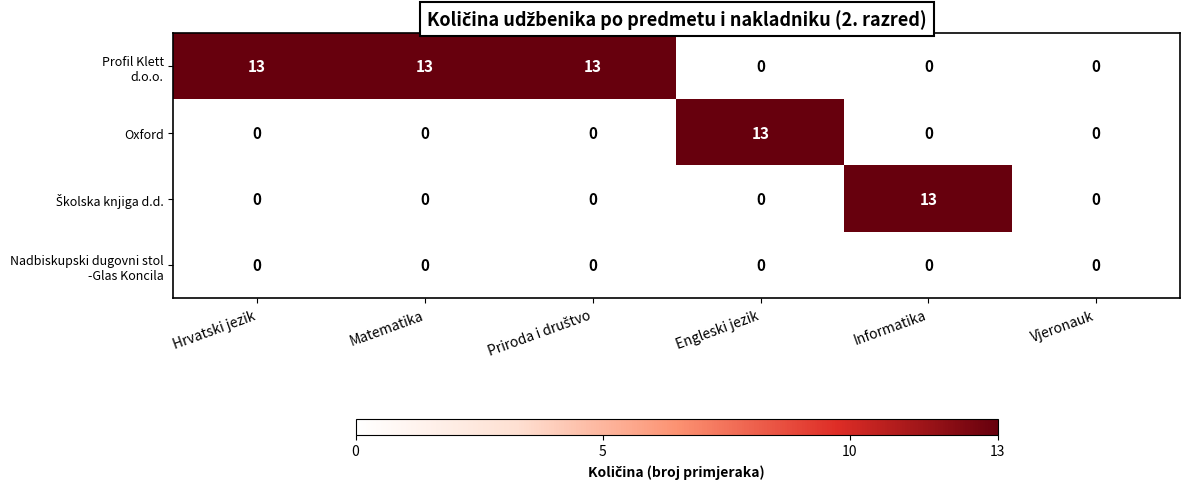

What is the highest value of the Oxford series?

13